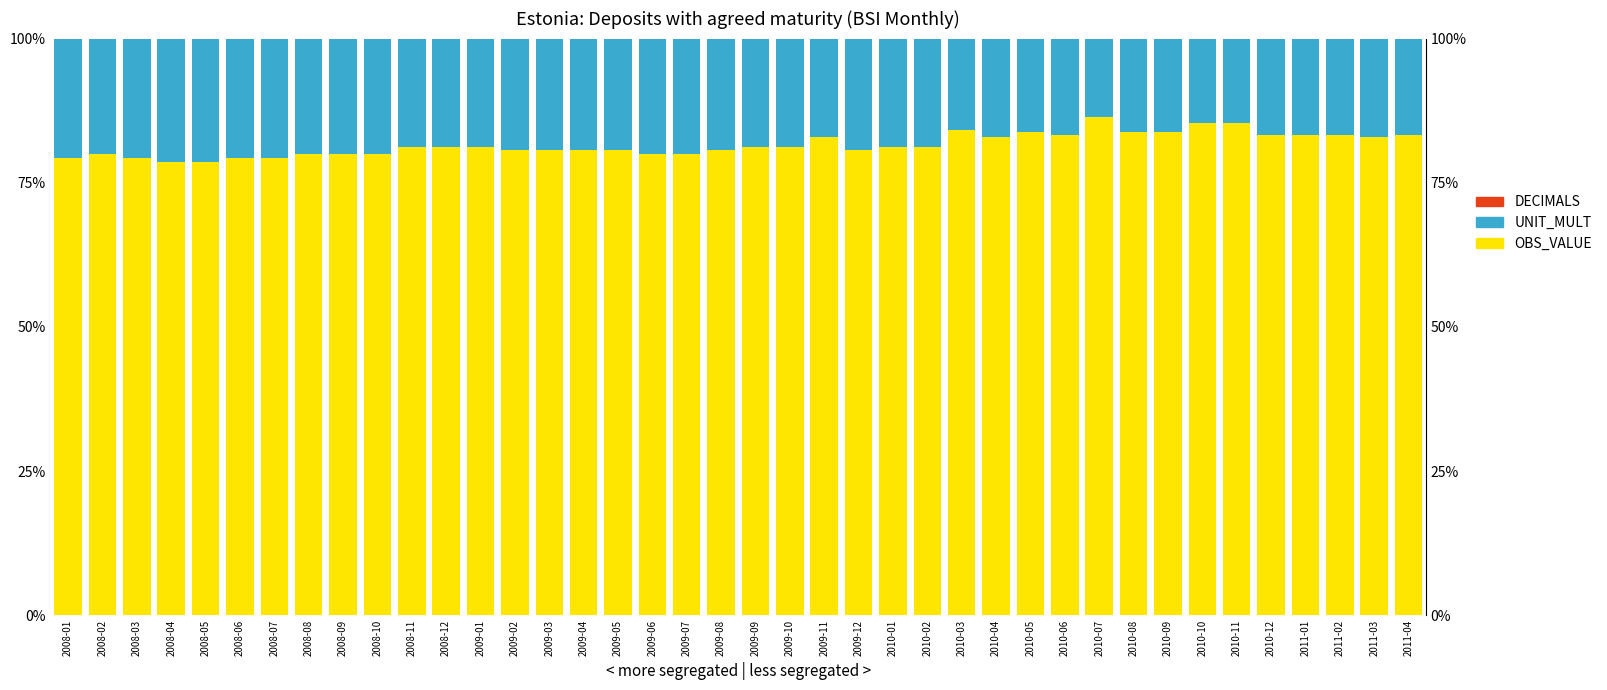

At how many categories does at least one series exceed 81?

22